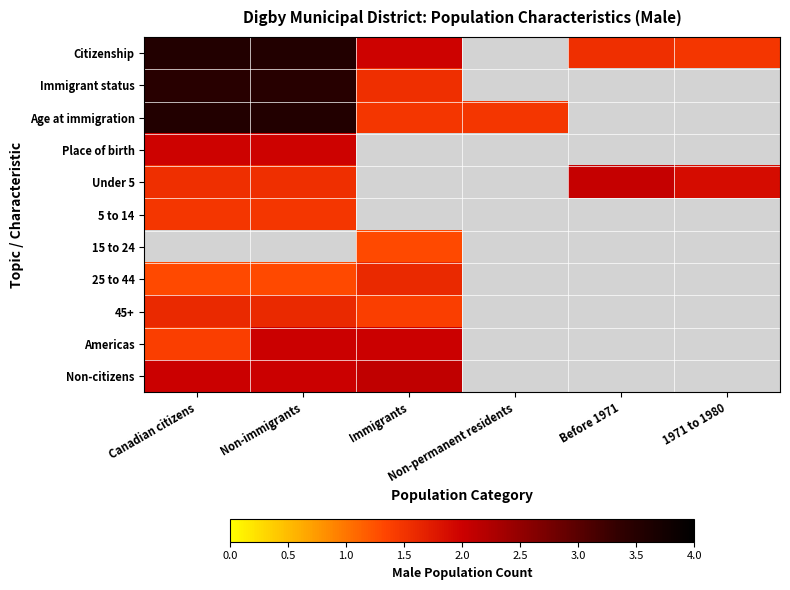

At which category does the chart reach its peak across all series?

Canadian citizens